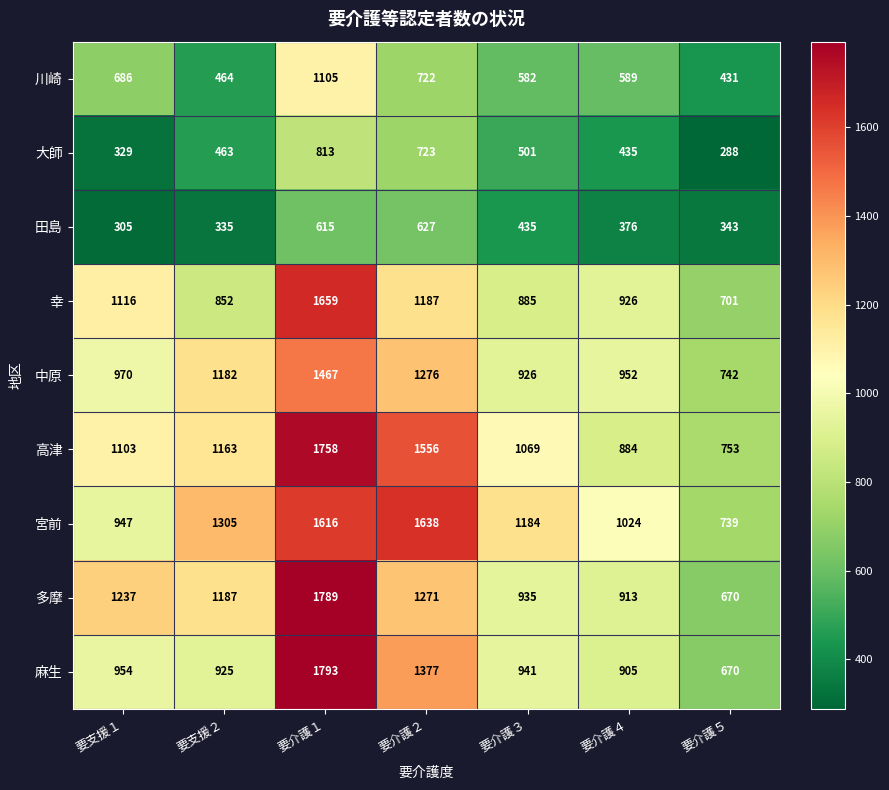

How many values in the 川崎 series are below 589?

3